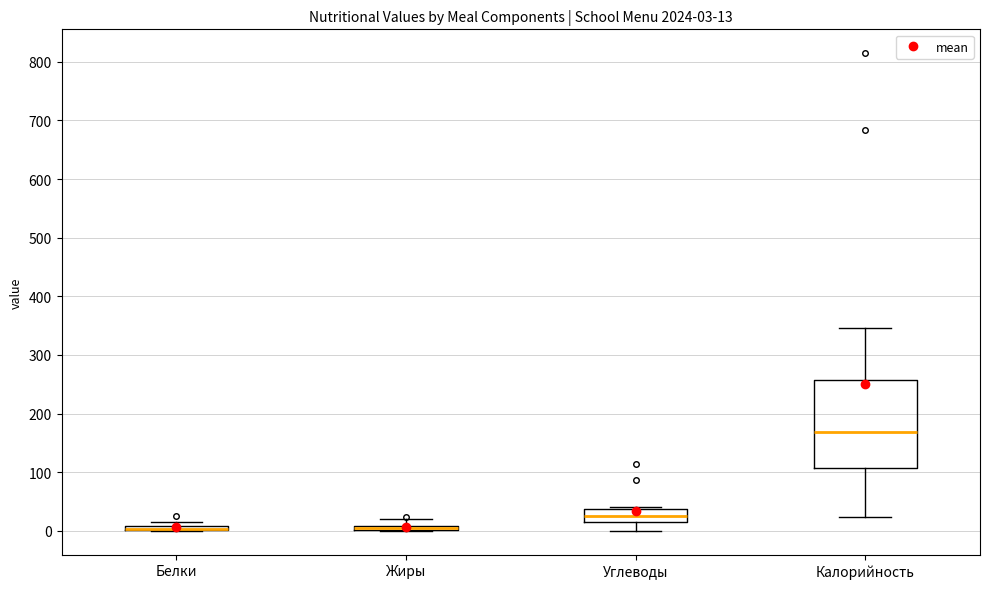

Comparing the boxes themselves (not the whiskers), which one is the tallest?

Калорийность